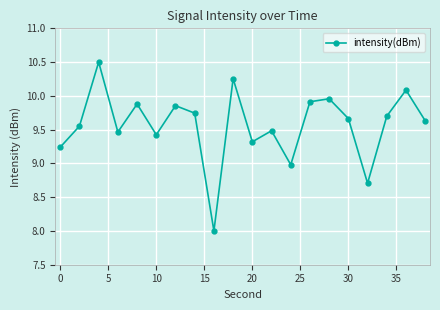

What is the smallest value displayed?

8.0